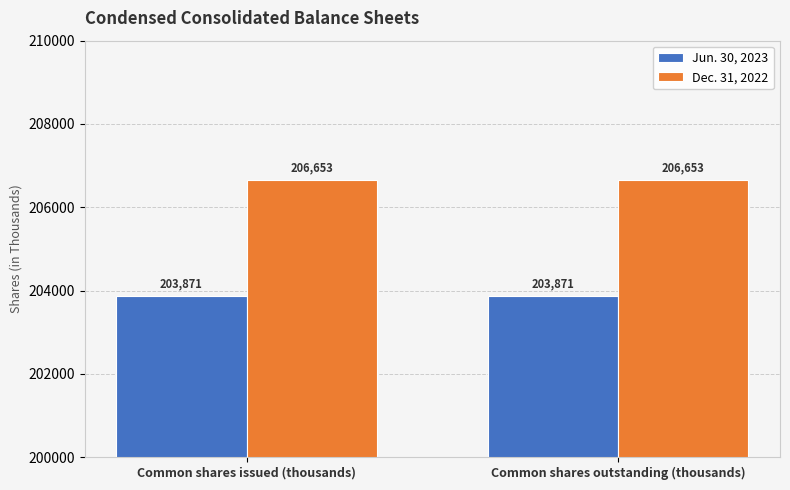

Rank the series at Common shares outstanding (thousands) from lowest to highest value.

Jun. 30, 2023, Dec. 31, 2022